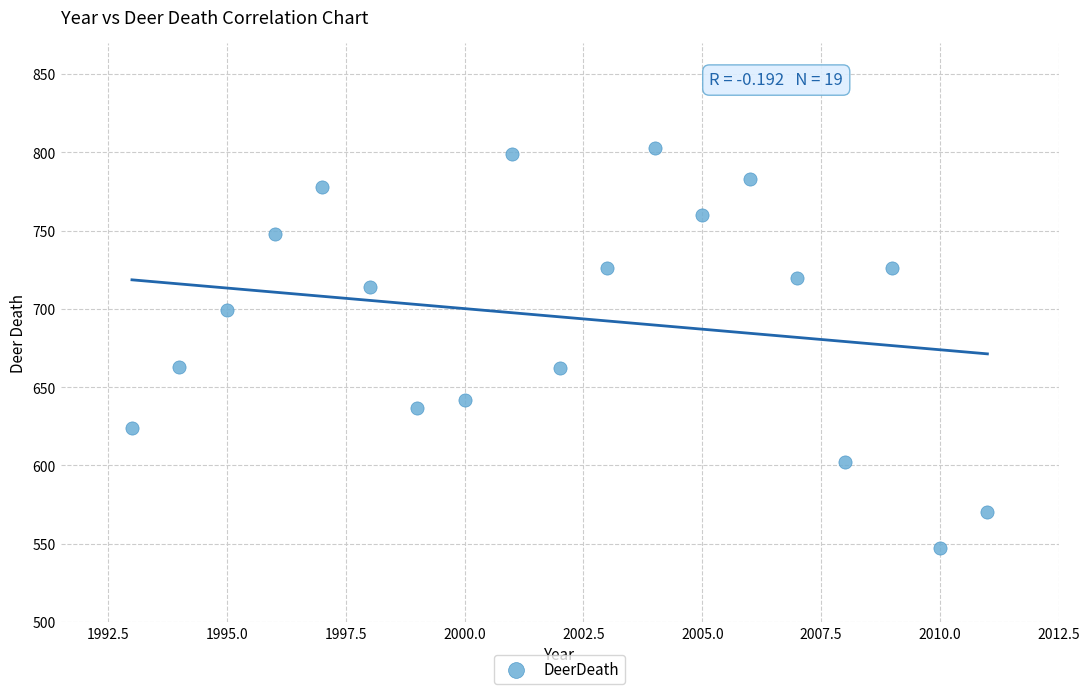

What is the range of X values (max minus min)?

18